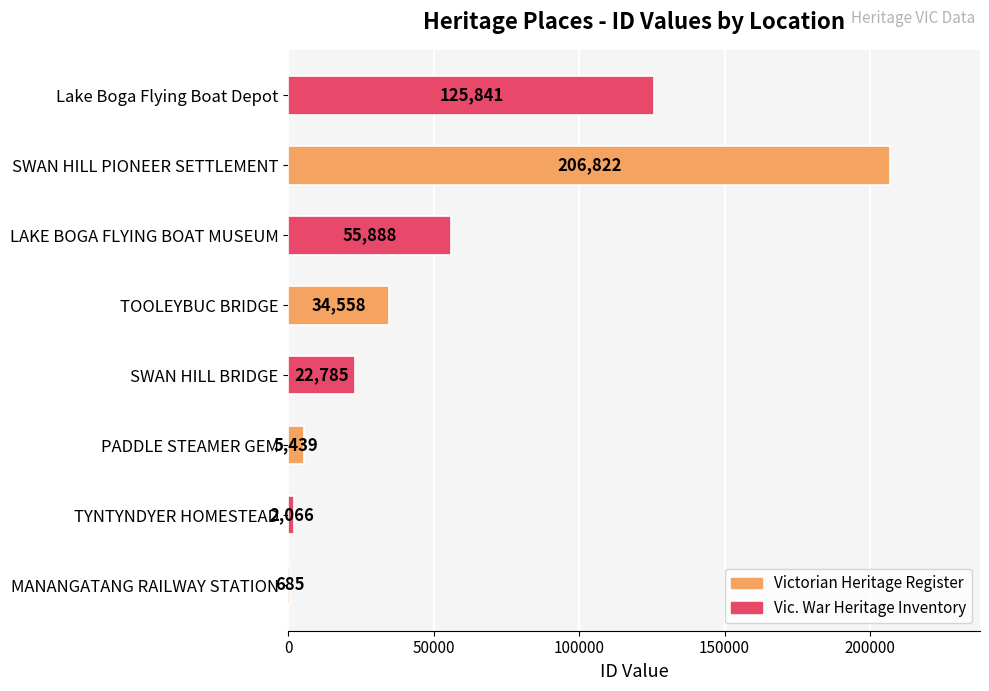

Is it true that the value at SWAN HILL PIONEER SETTLEMENT is 206822?

True